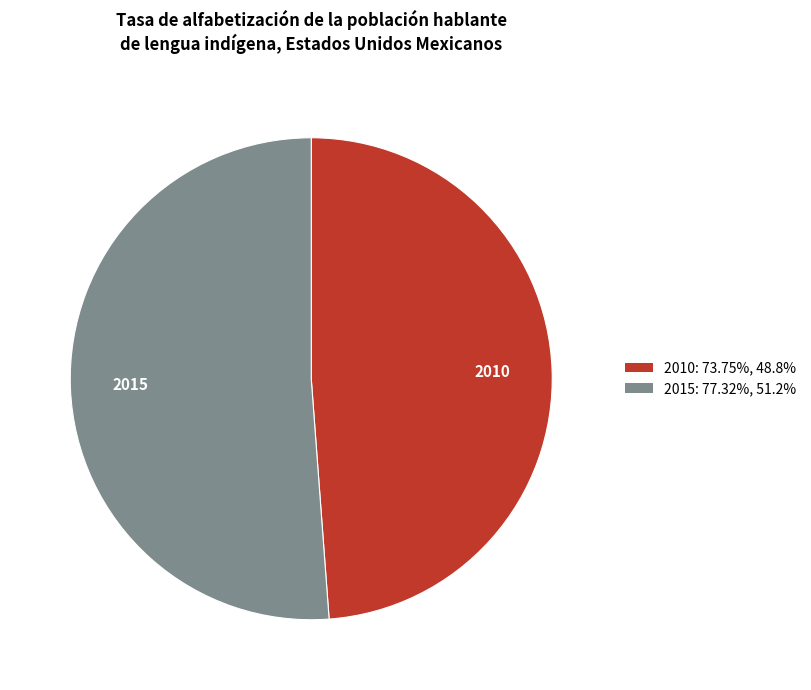

The 2015 slice represents 45% of the pie. True or false?

False